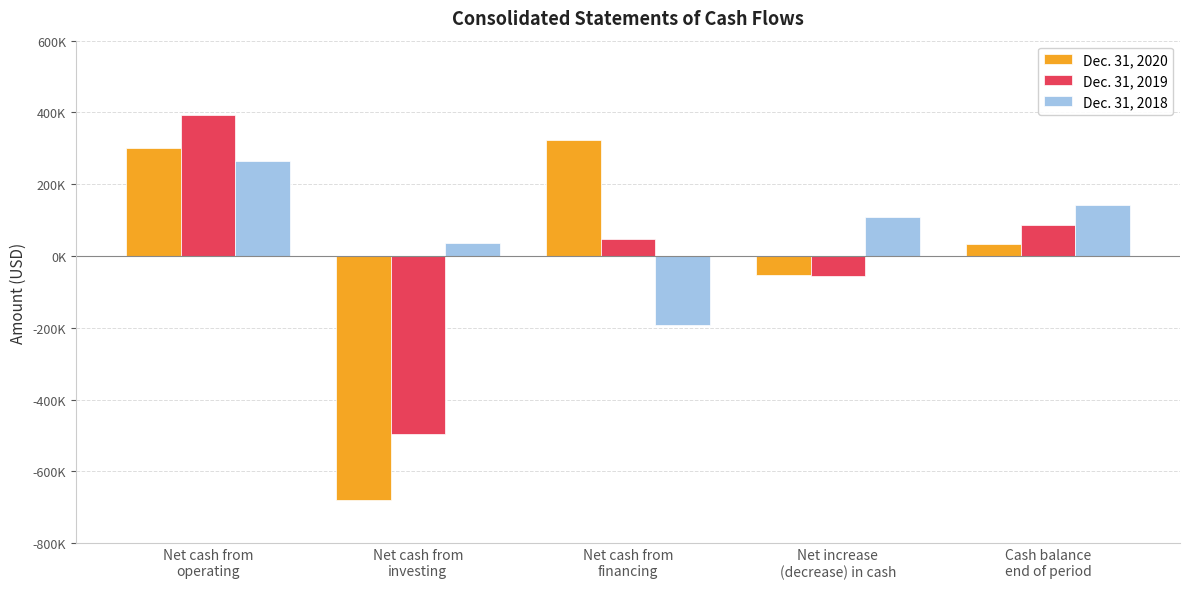

What is the minimum value for Dec. 31, 2019?

-495956